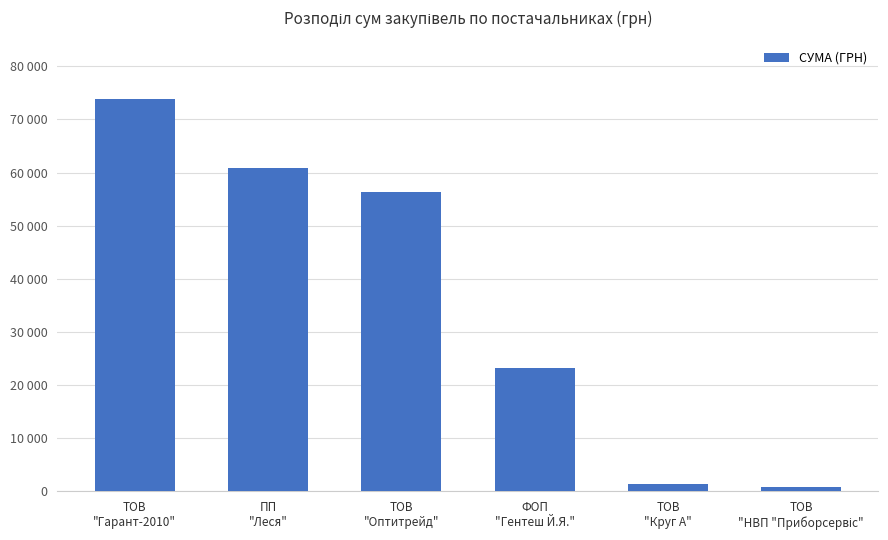

Reading right to left, transcribe all the data shown in this chart.

777.7	1480.3	23139.0	56325.9	60832.6	73784.3